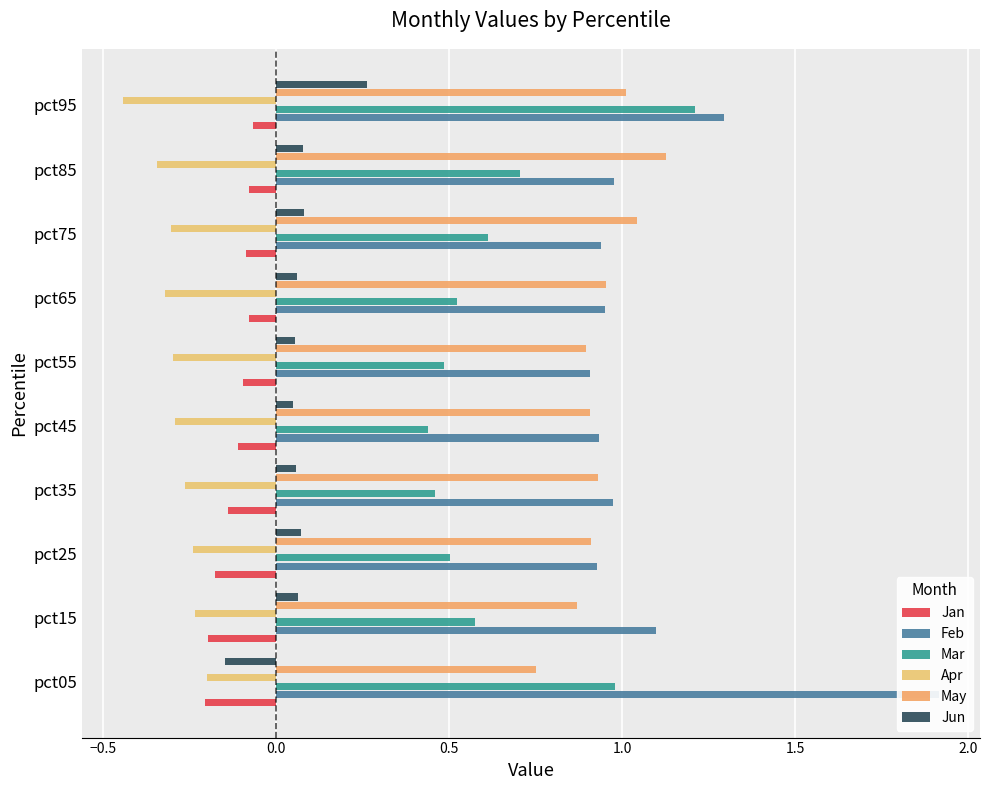

What is the minimum value for Feb?

0.9